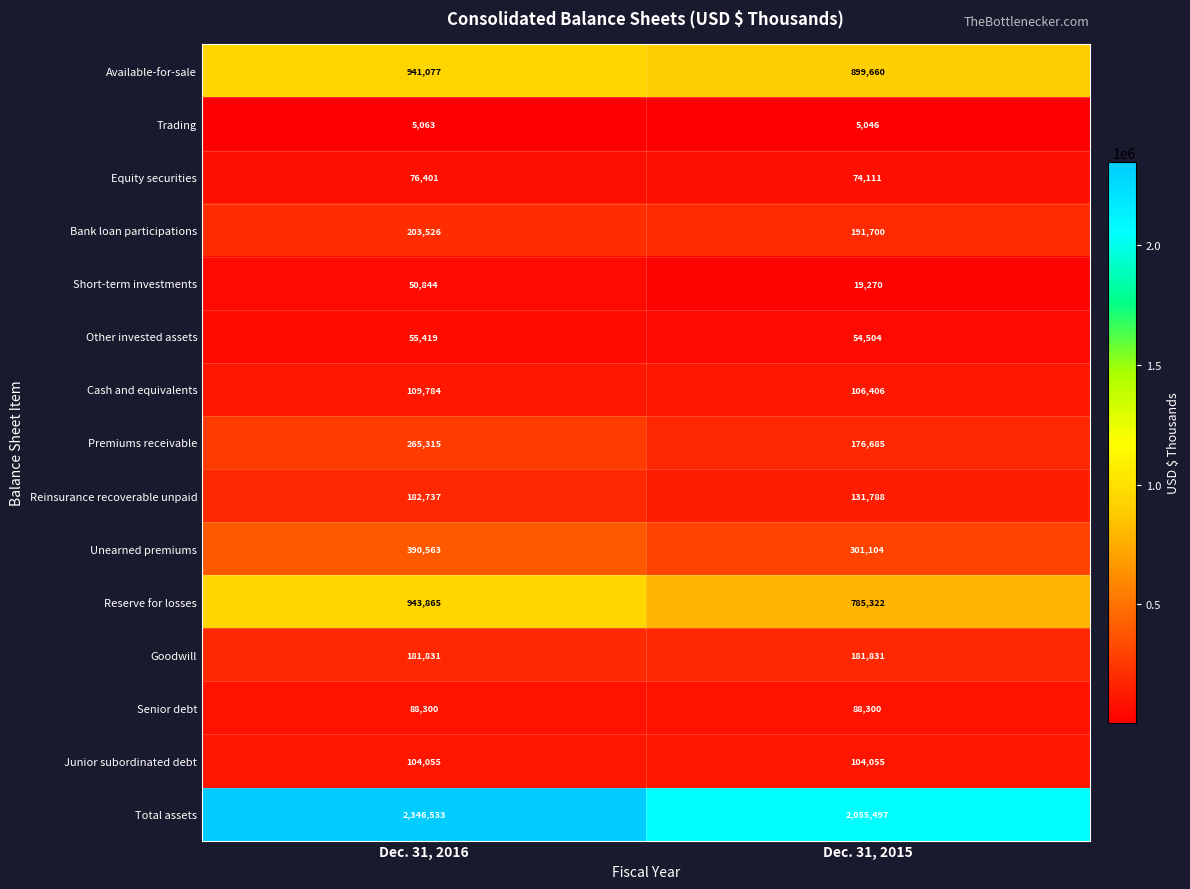

Which series has the largest total across all categories?

Total assets